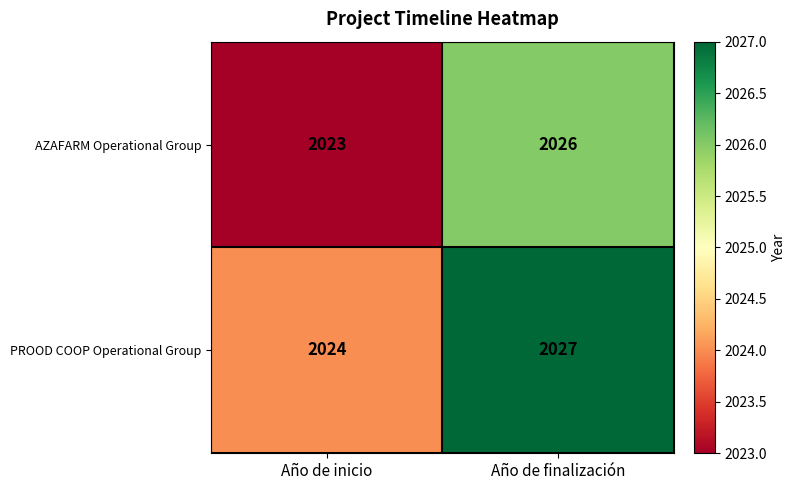

Is it true that AZAFARM Operational Group equals 2023 at Año de inicio?

True